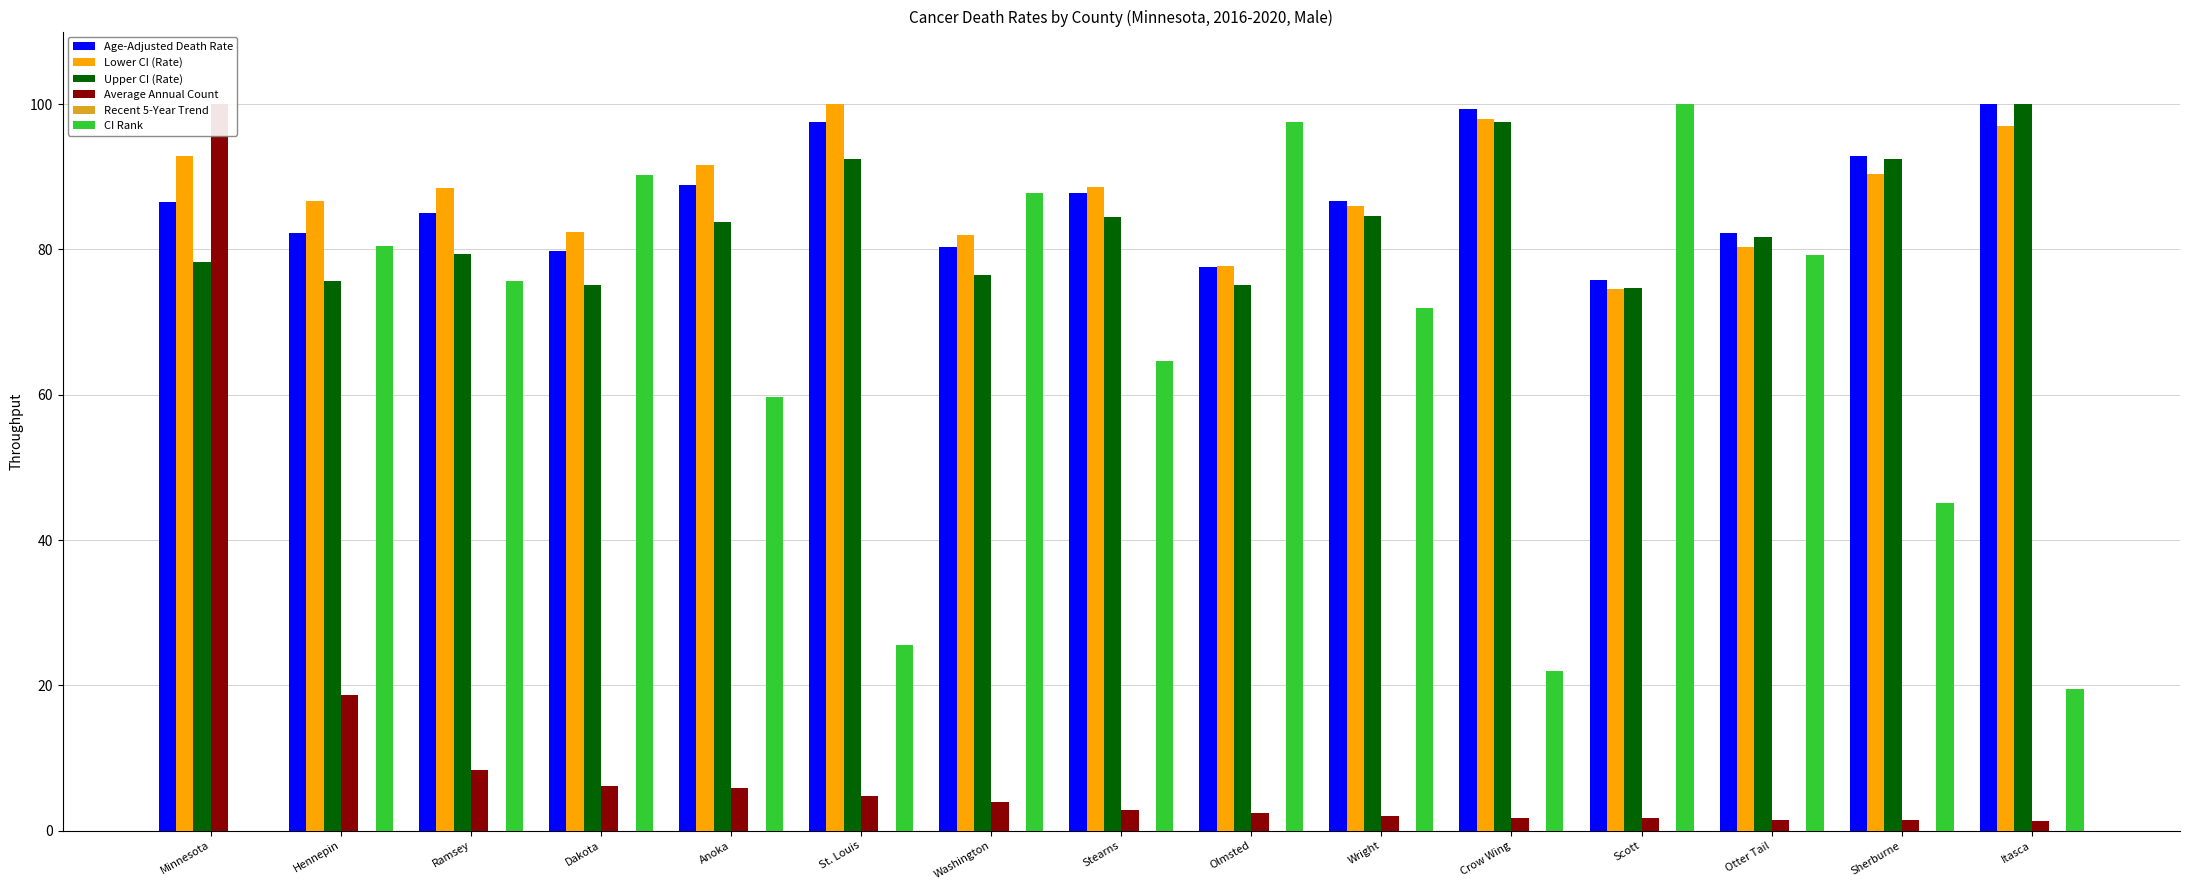

What is the value of the Age-Adjusted Death Rate bar at the 8th from the left?

87.8